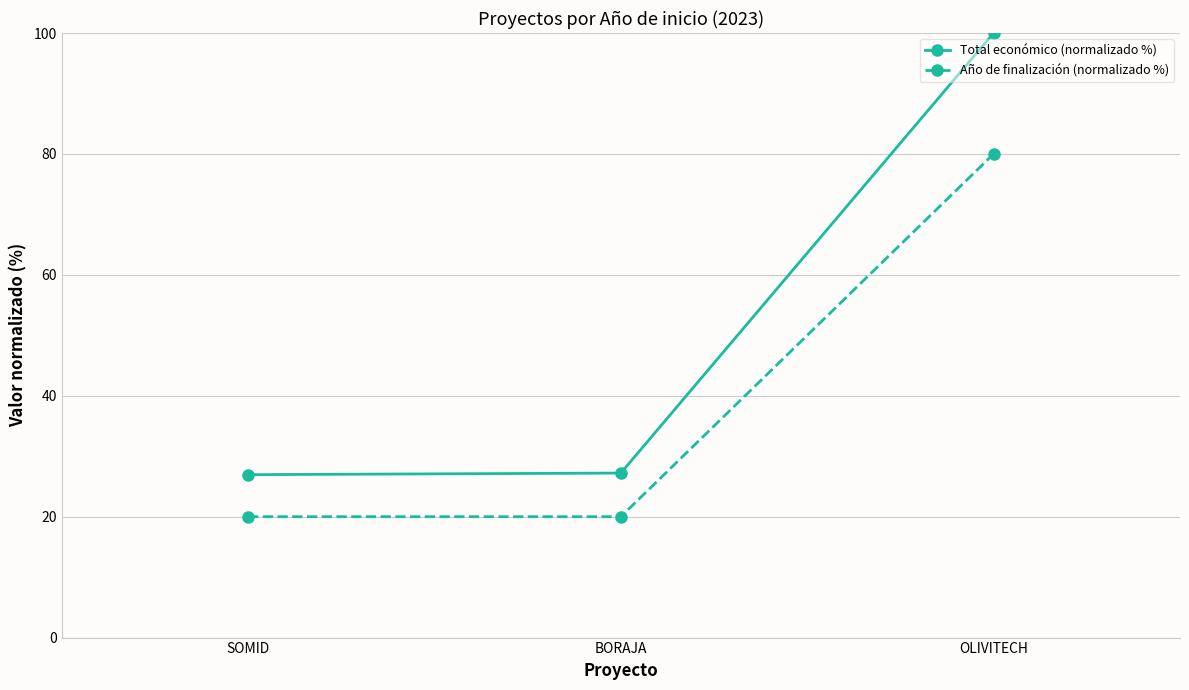

Which series has the widest spread of values?

Total económico (normalizado %)